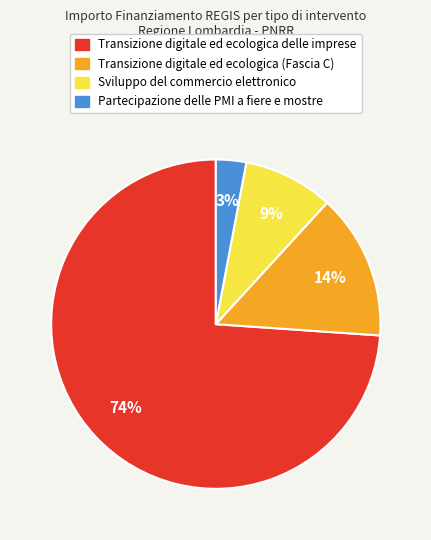

Is there a majority slice in this chart?

Yes